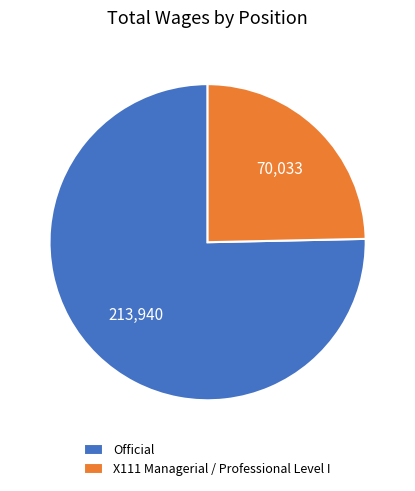

Does Official represent more than half of the total?

Yes